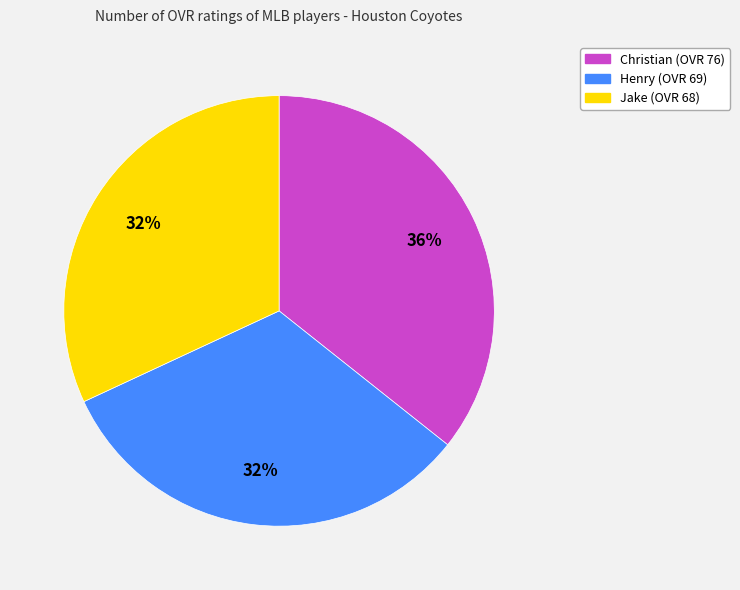

What percentage is the Christian slice, to the nearest percent?

36%